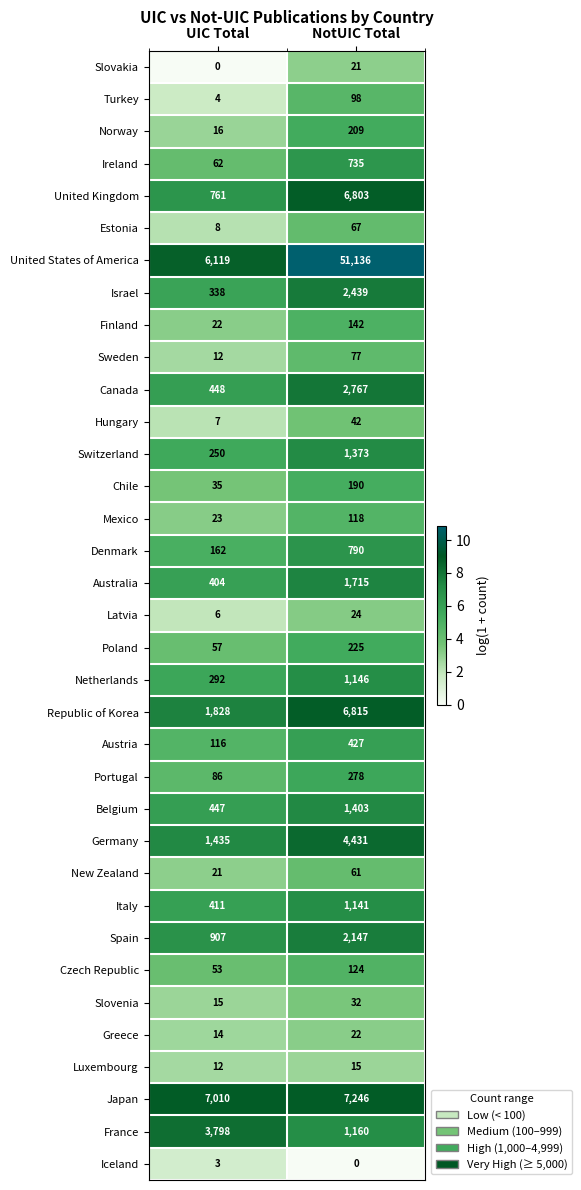

What value does the Spain series have at UIC Total?

907